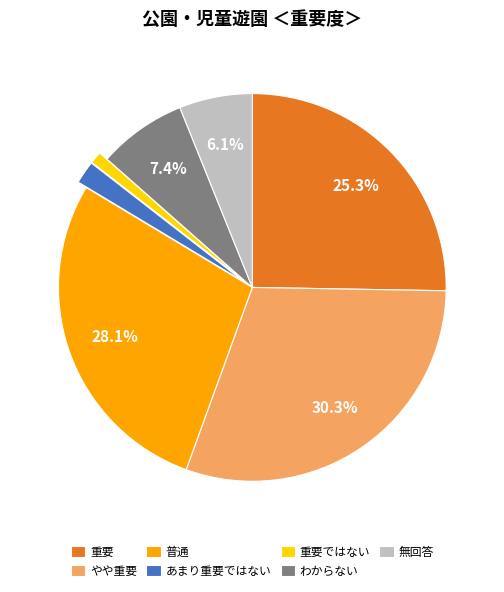

To the nearest percent, what is the combined percentage of 普通 and 重要ではない?

29%